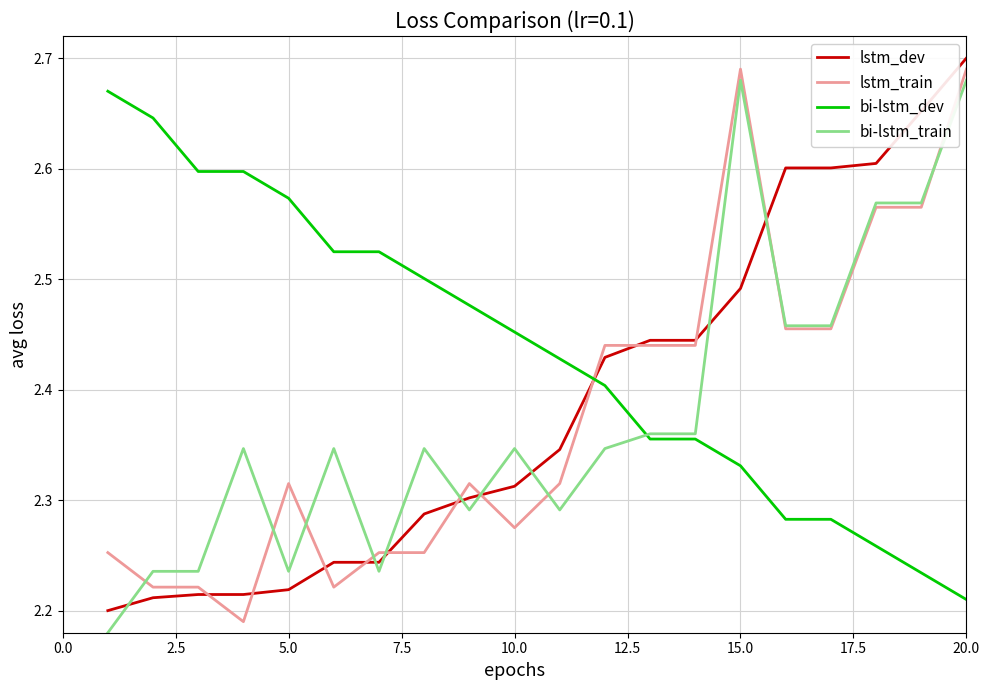

List the series in order of their peak value, lowest first.

bi-lstm_dev, bi-lstm_train, lstm_train, lstm_dev